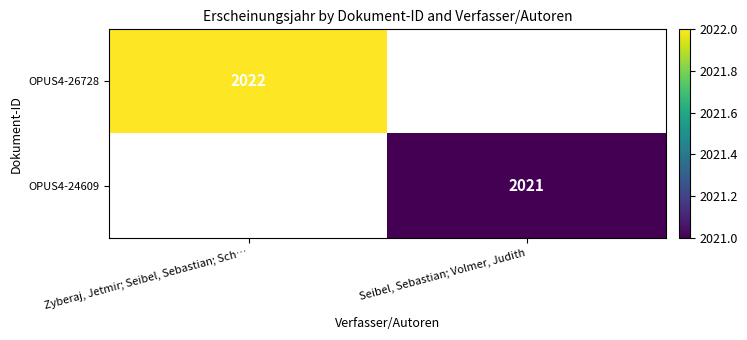

The OPUS4-24609 series shows 2021 at Seibel, Sebastian; Volmer, Judith. True or false?

True